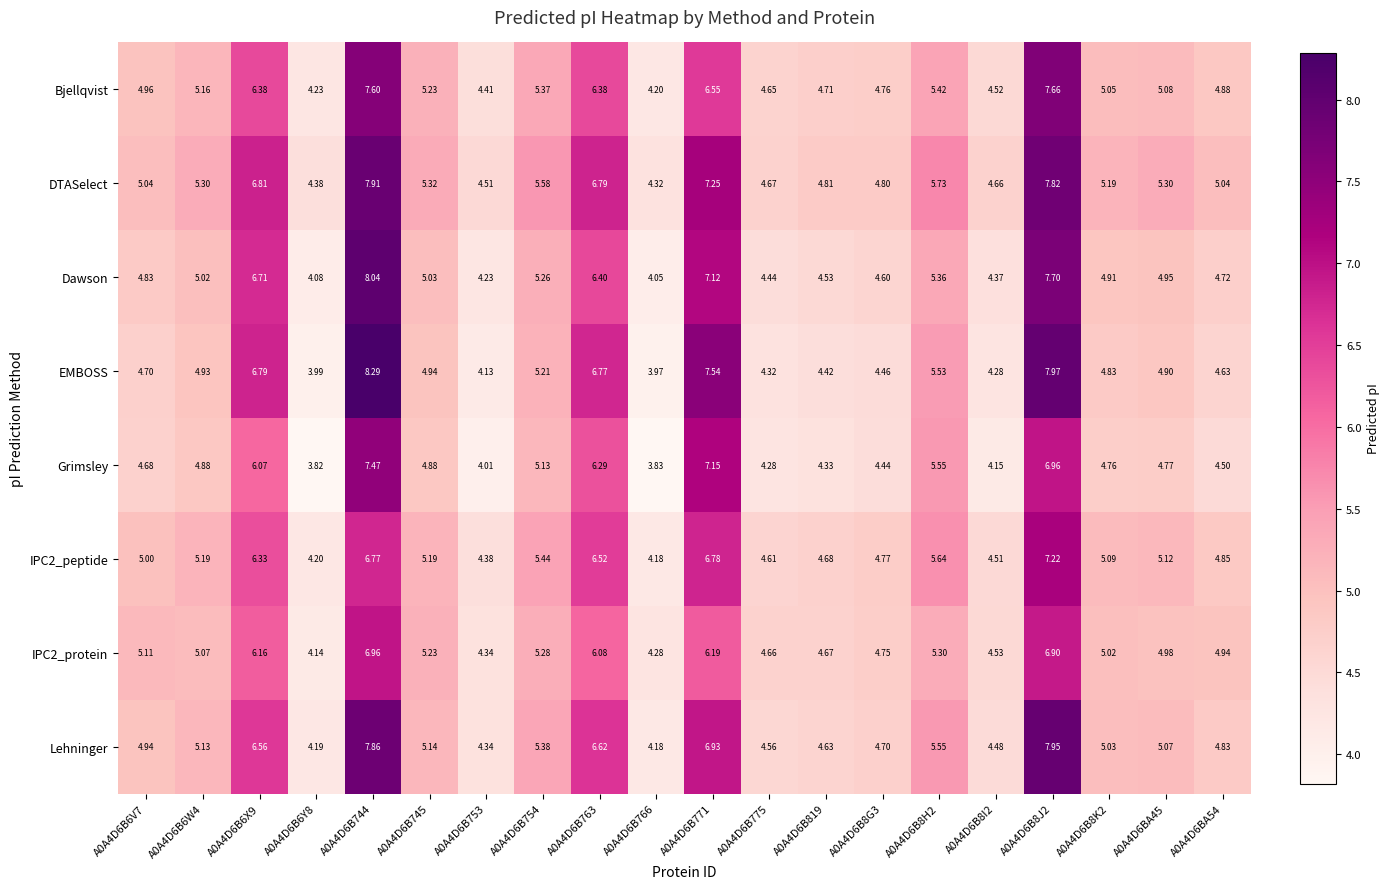

Between A0A4D6B6Y8 and A0A4D6BA45, which series saw the biggest shift?

Grimsley